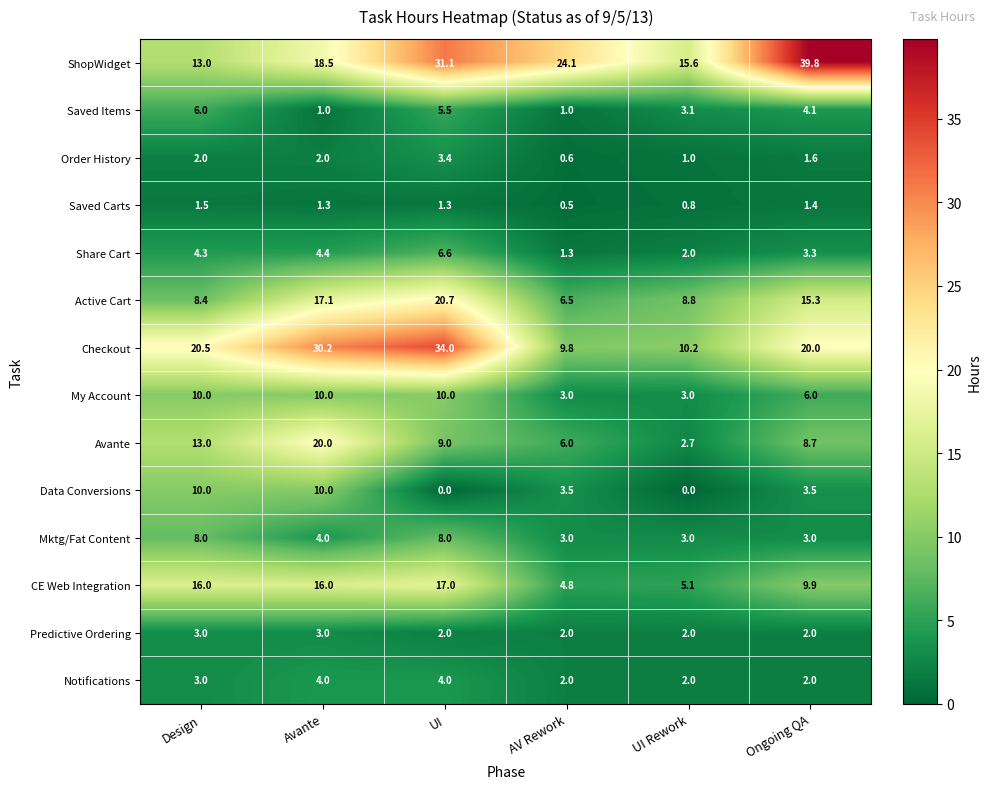

What is the difference between the maximum and minimum values in the CE Web Integration series?

12.2